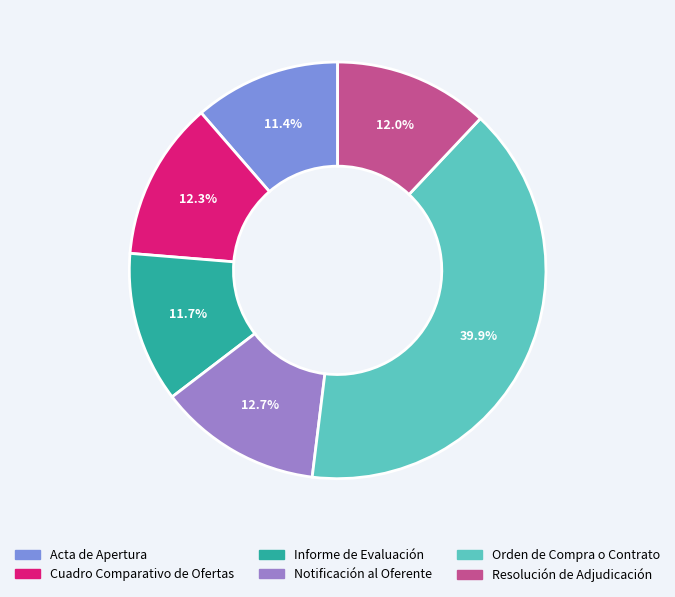

Which slice is the largest?

Orden de Compra o Contrato